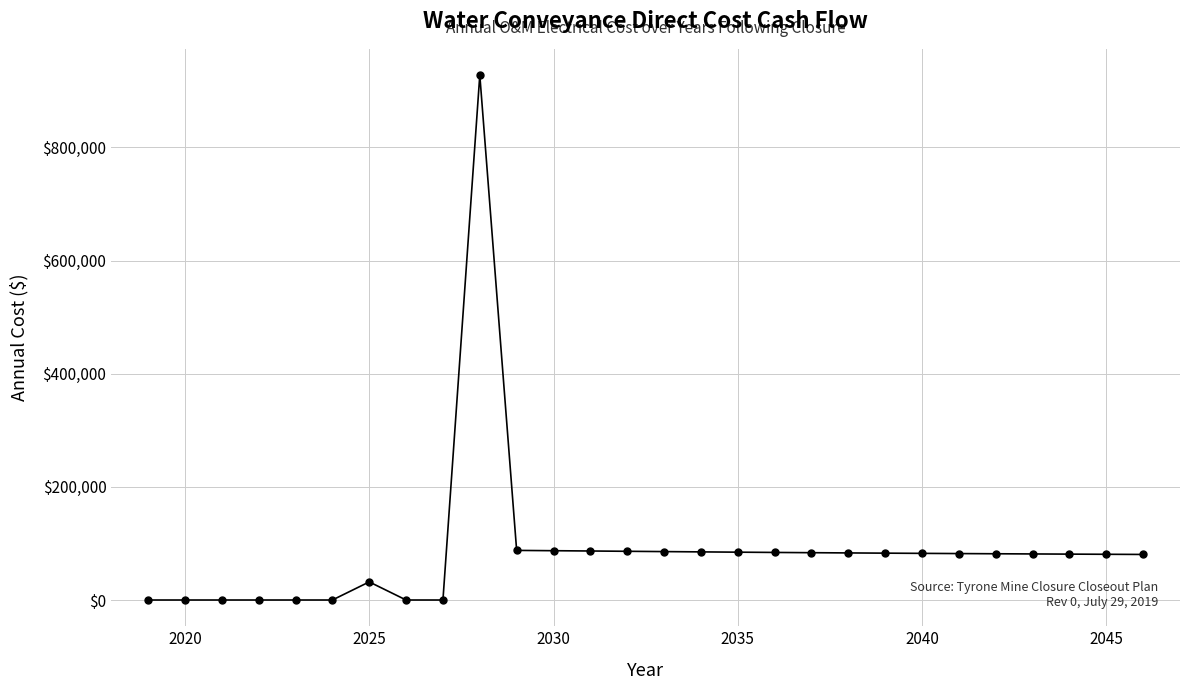

How many data points are less than 82080?

14